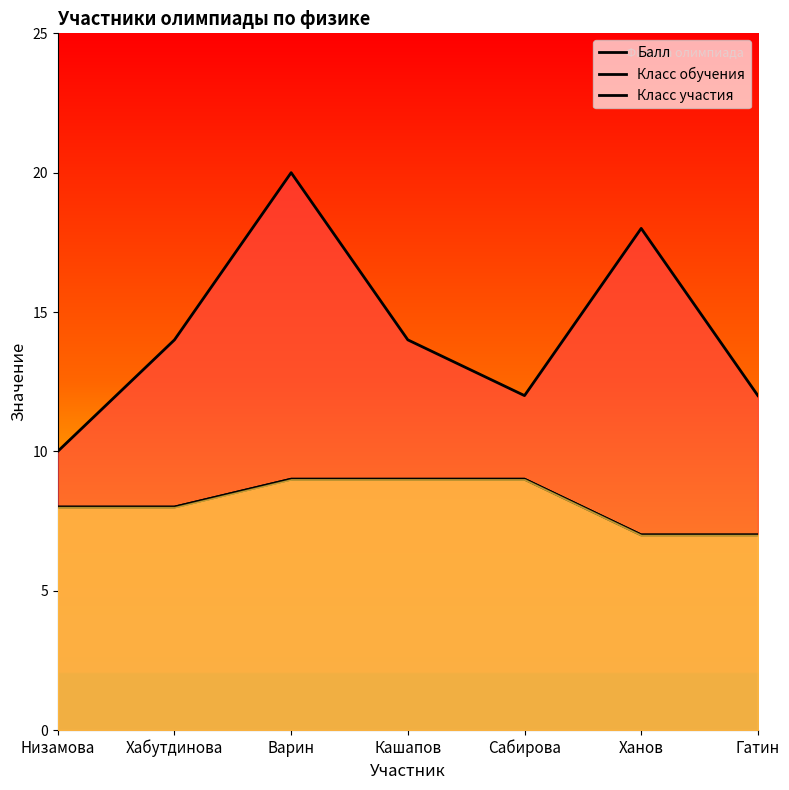

What is the sum of the Класс обучения values at Гатин and Ханов?

14